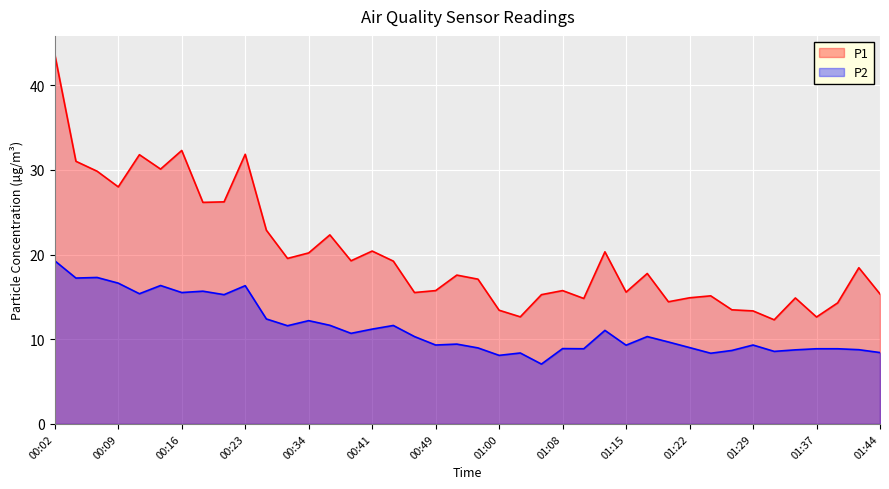

Where does the P2 series first go above 10?

00:02